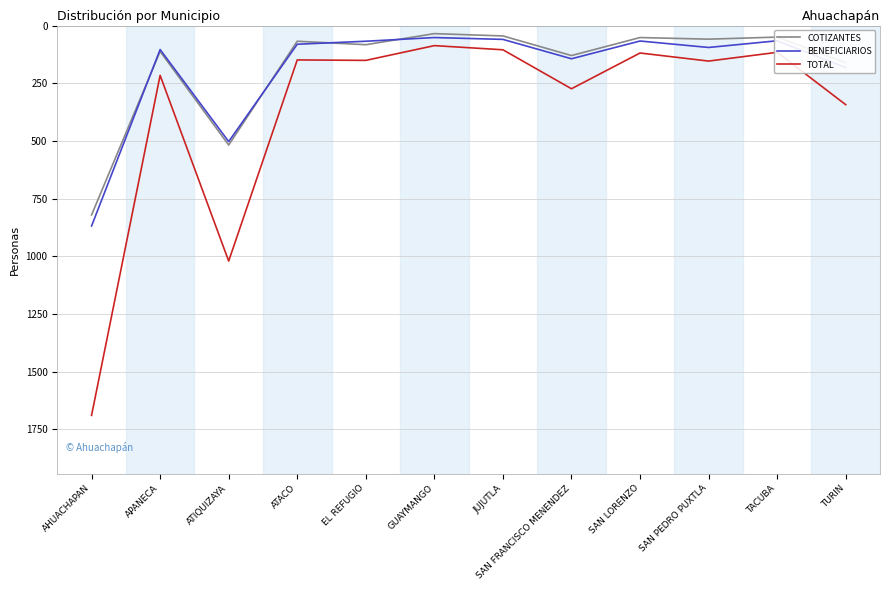

True or false: COTIZANTES and TOTAL cross at least once.

False